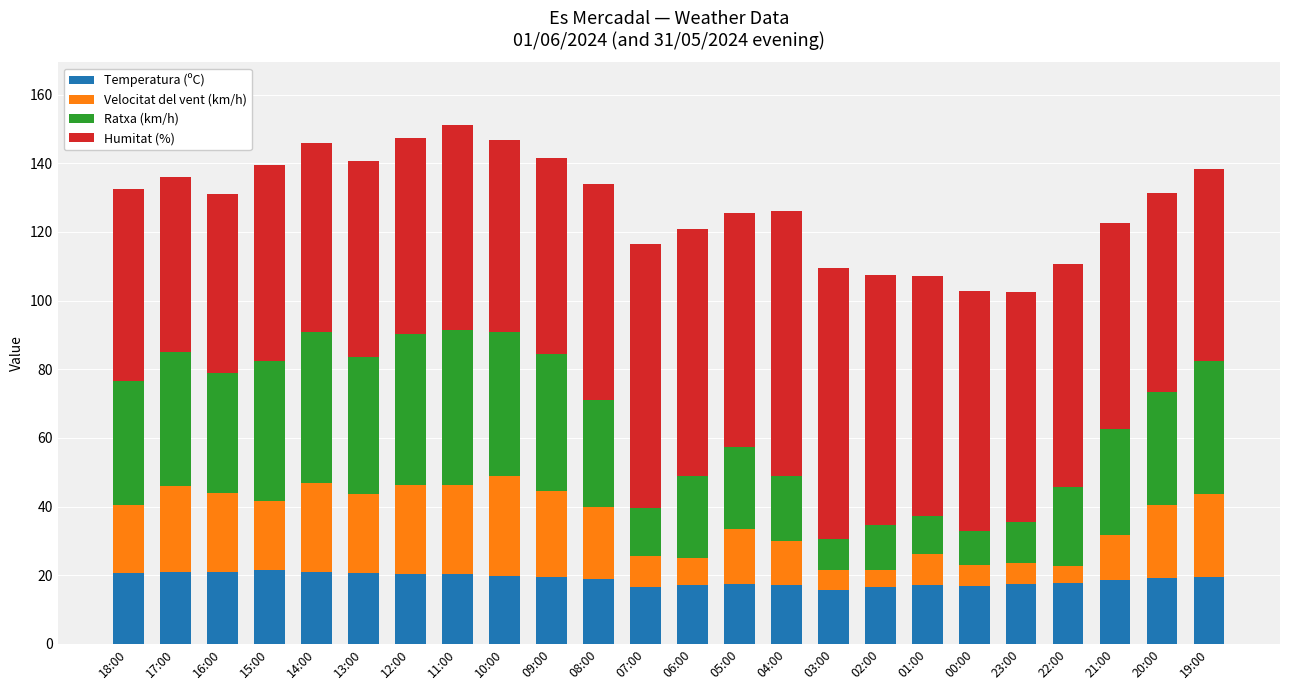

The Temperatura (ºC) series shows 9.9 at 19:00. True or false?

False